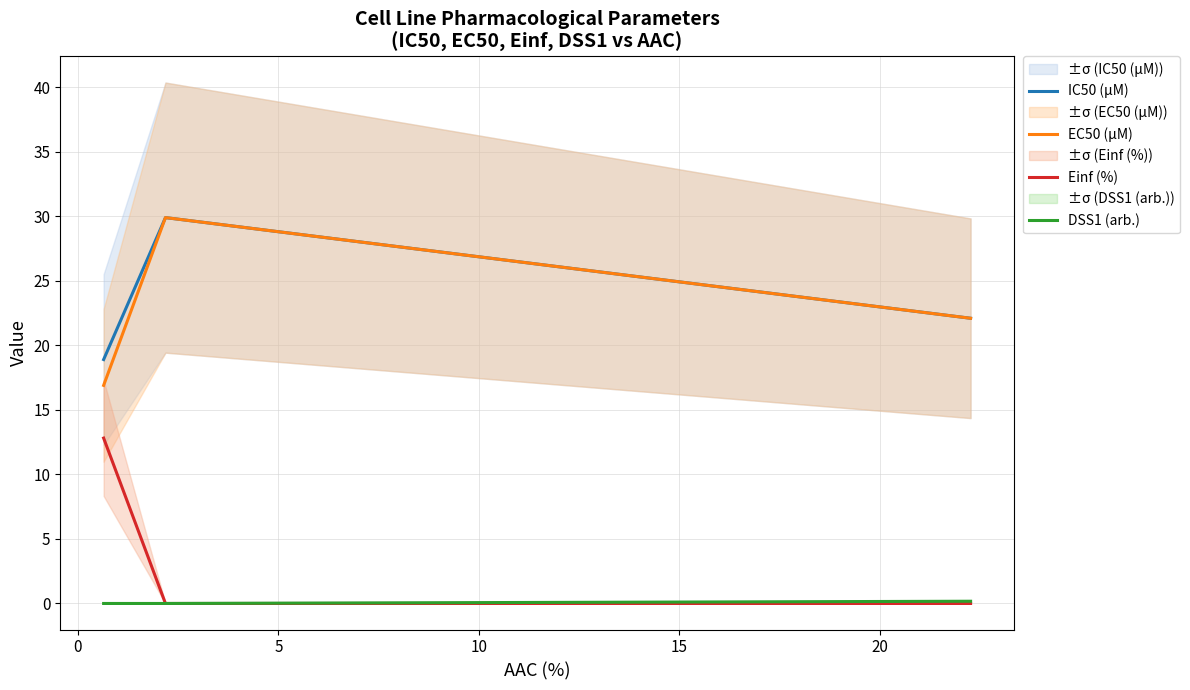

What is the minimum value for IC50 (µM)?

18.9